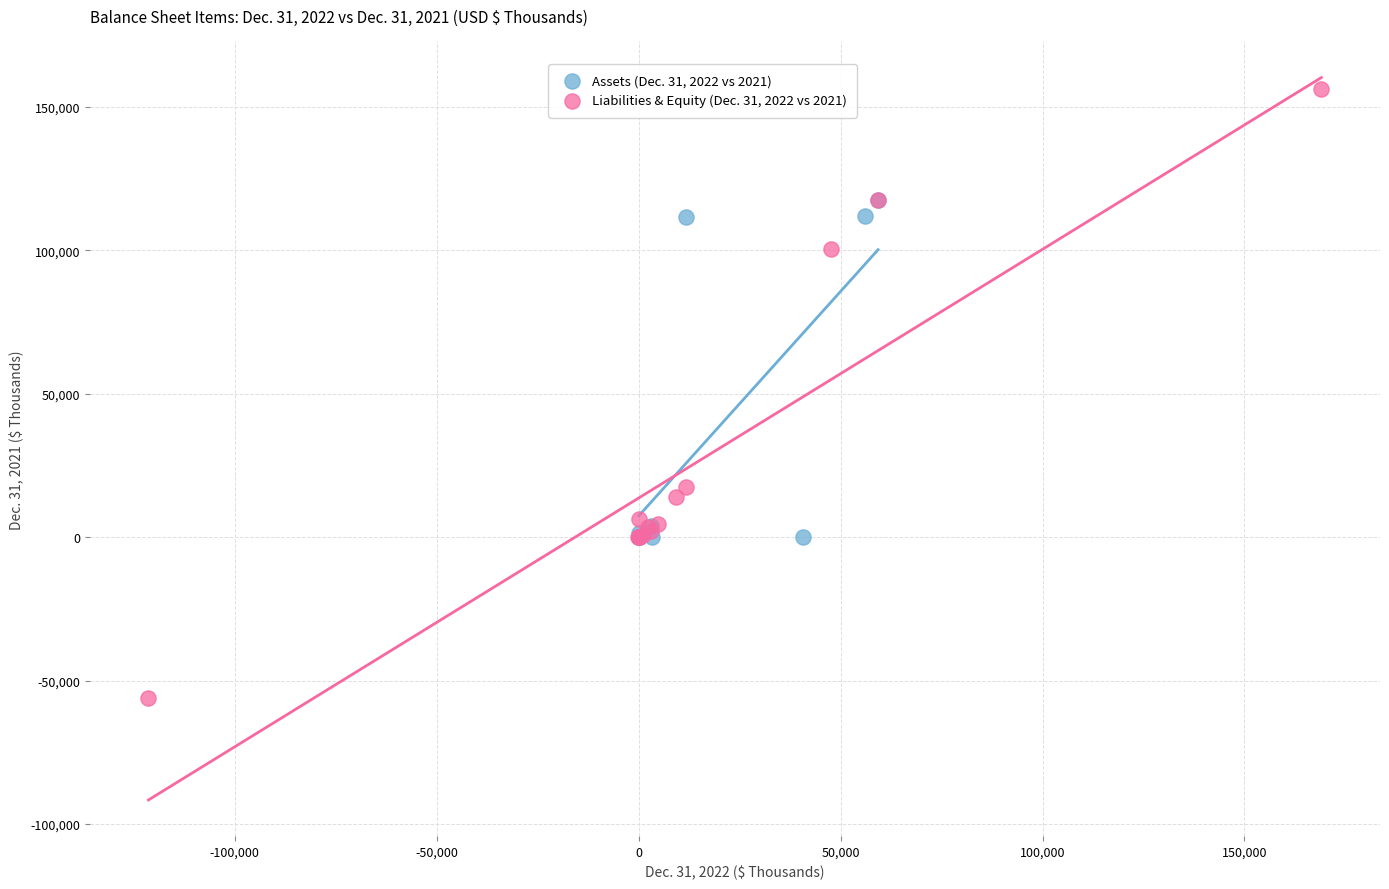

Which series has the widest spread of Y values?

Liabilities & Equity (Dec. 31, 2022 vs 2021)